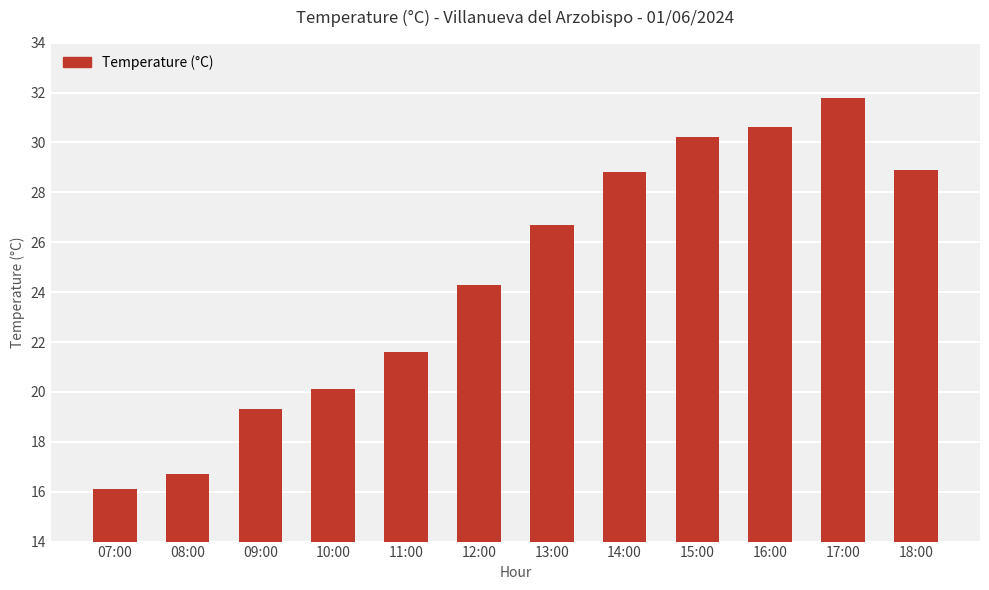

Which label corresponds to the smallest value in the chart?

07:00